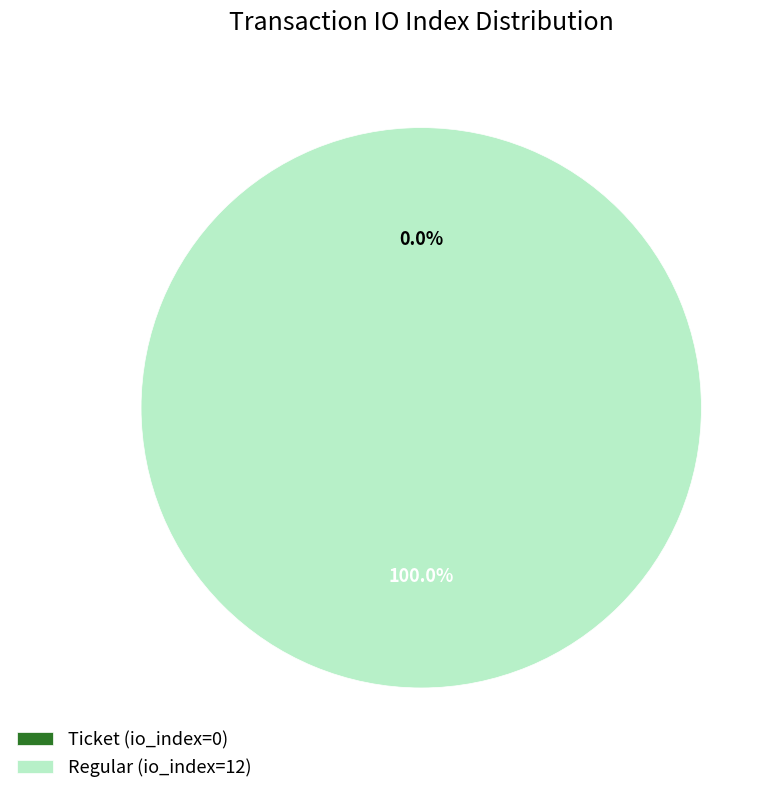

Which slice represents more than half of the pie?

Regular (io_index=12)